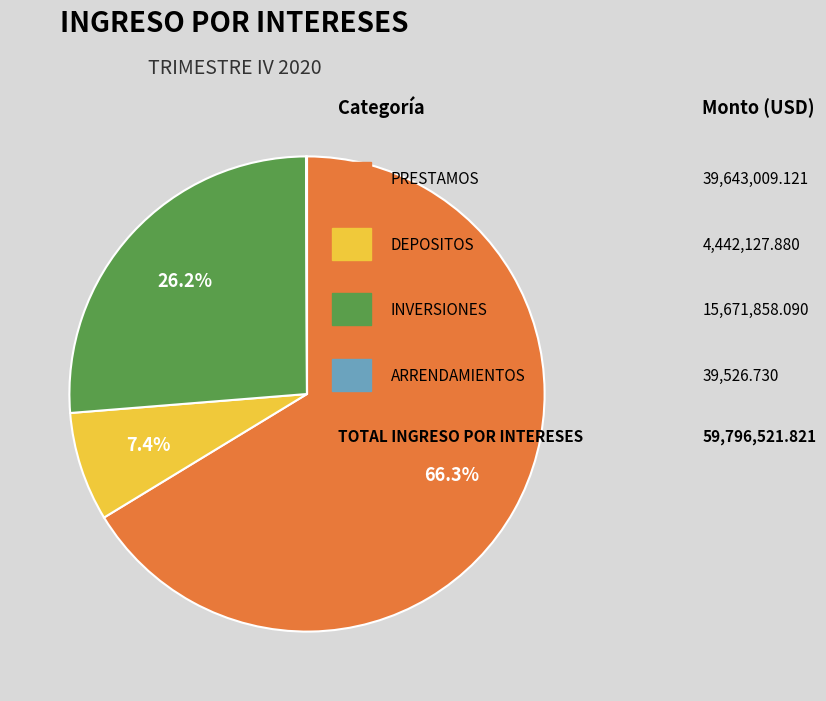

Is there a majority slice in this chart?

Yes